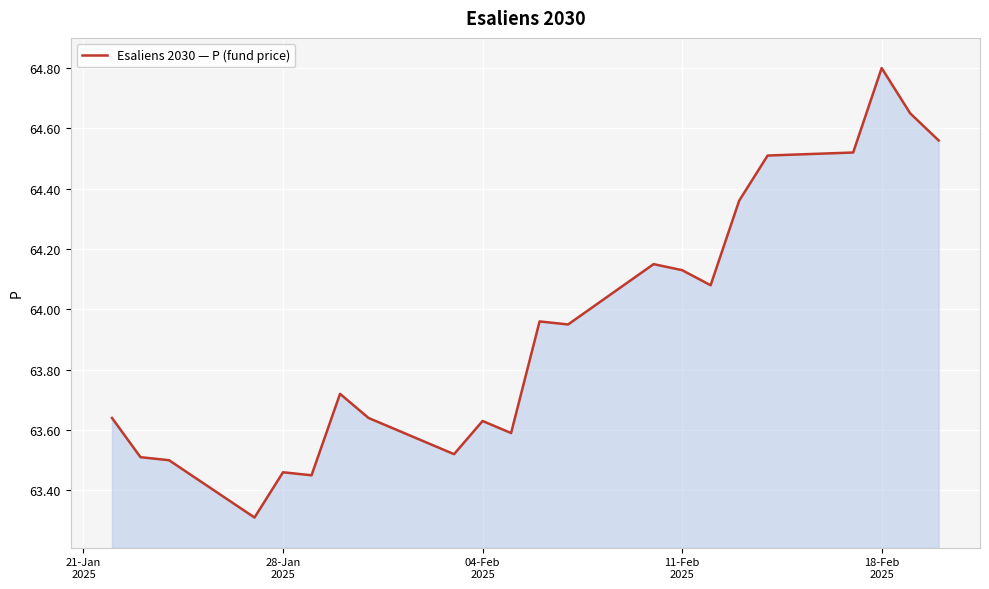

True or false: there are more than 0 points higher than both neighbors.

True